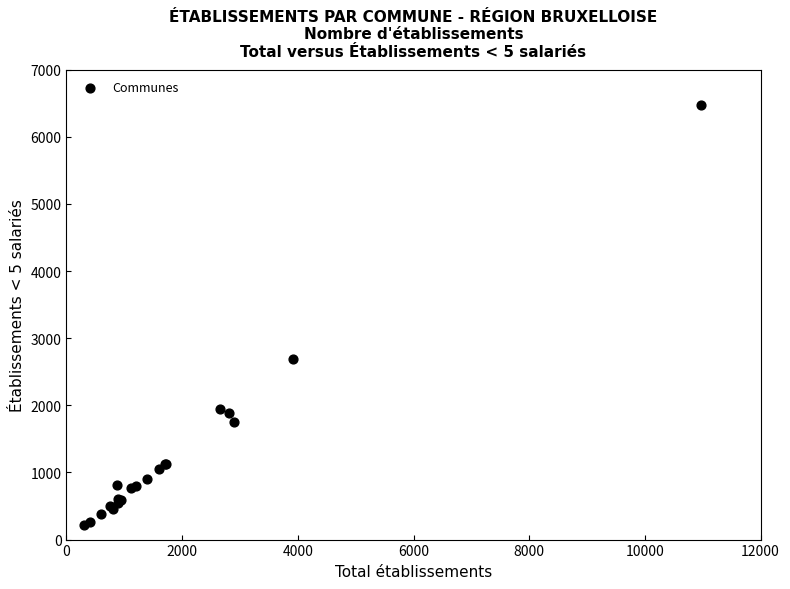

What Y value in the scatter plot is closest to 3343?

2687